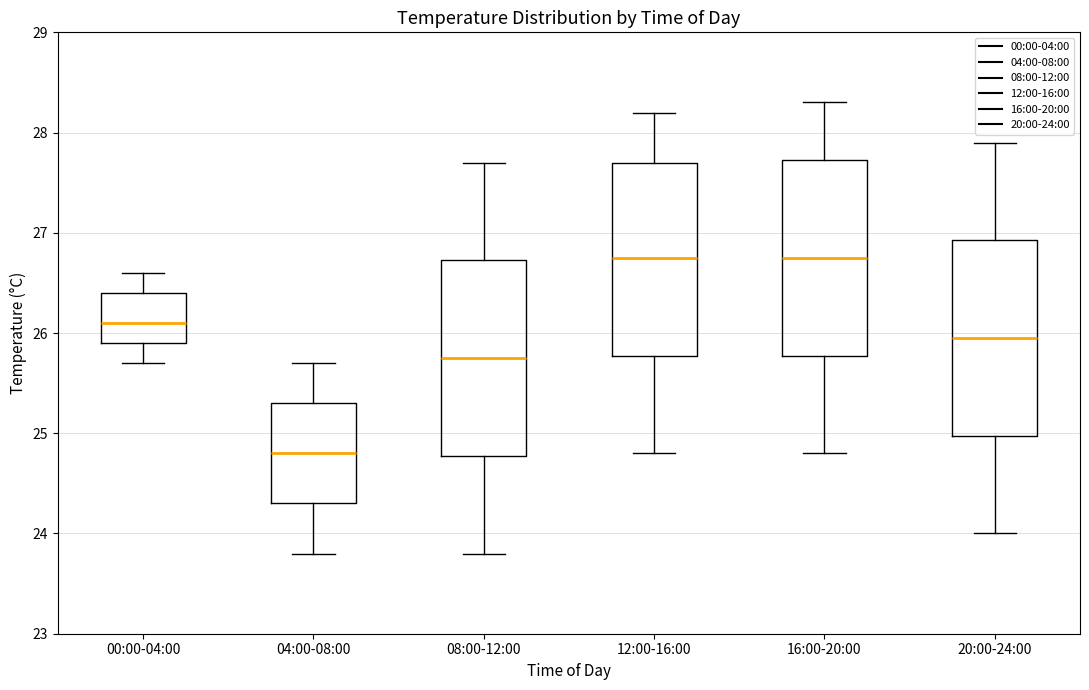

Reading left to right, read every box against the y-axis: the position of its median line, the range the box covers, and the ends of its whiskers. The values are not printed on the chart, so give them approximately, as read against the axis.

00:00-04:00: median 26.1, box 25.9 to 26.4, whiskers 25.7 to 26.6
04:00-08:00: median 24.8, box 24.3 to 25.3, whiskers 23.8 to 25.7
08:00-12:00: median 25.8, box 24.8 to 26.7, whiskers 23.8 to 27.7
12:00-16:00: median 26.8, box 25.8 to 27.7, whiskers 24.8 to 28.2
16:00-20:00: median 26.8, box 25.8 to 27.7, whiskers 24.8 to 28.3
20:00-24:00: median 26.0, box 25.0 to 26.9, whiskers 24.0 to 27.9